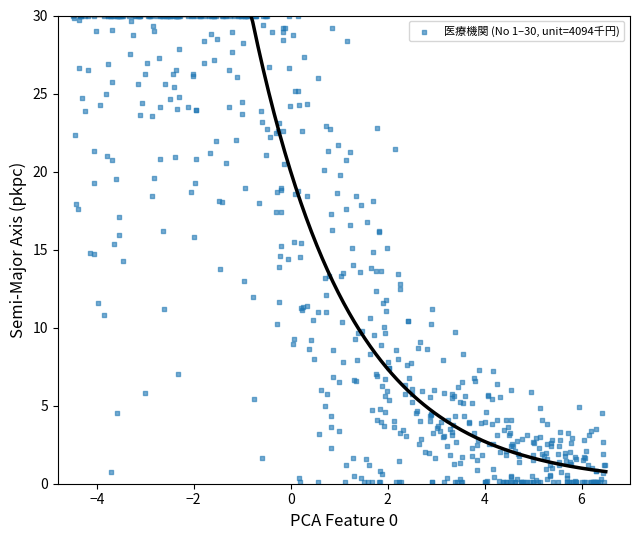

What is the range of X values (max minus min)?

11.0